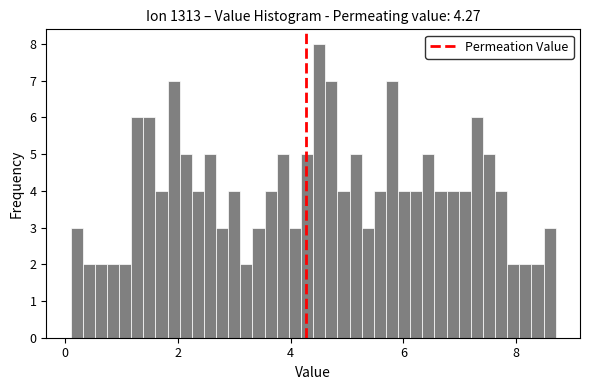

Around what value on the x-axis is the tallest bar? Give the approximate position of its centre, as read against the axis.

4.6